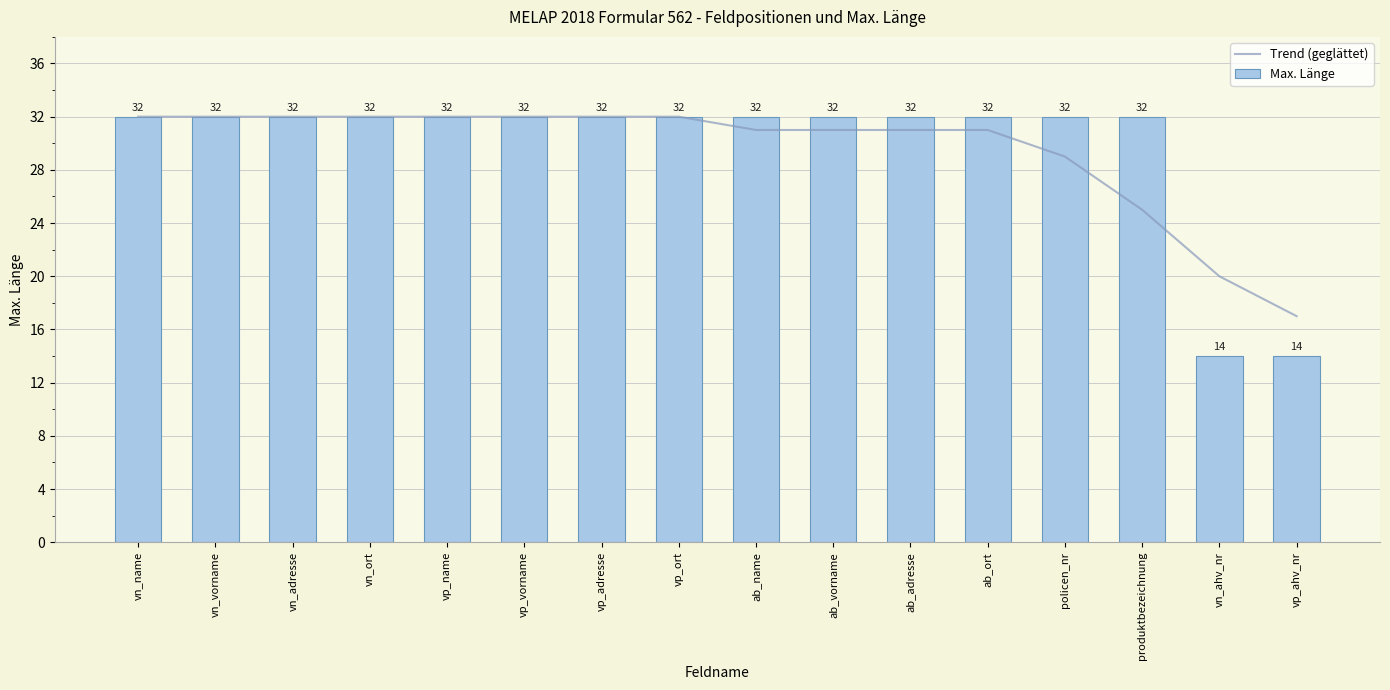

True or false: Trend (geglättet) has a value of 44 at produktbezeichnung.

False